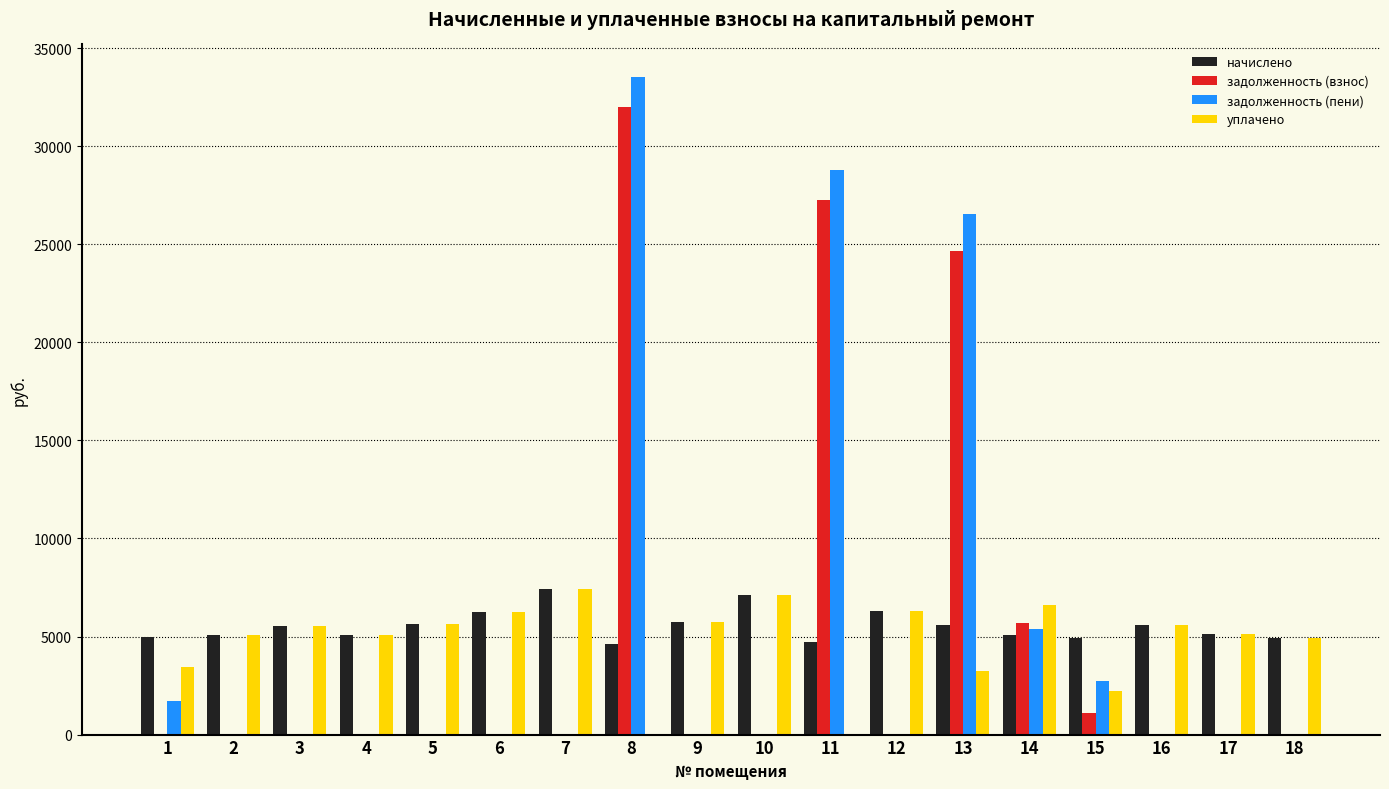

What is the sum of all задолженность (взнос) values?

90754.0